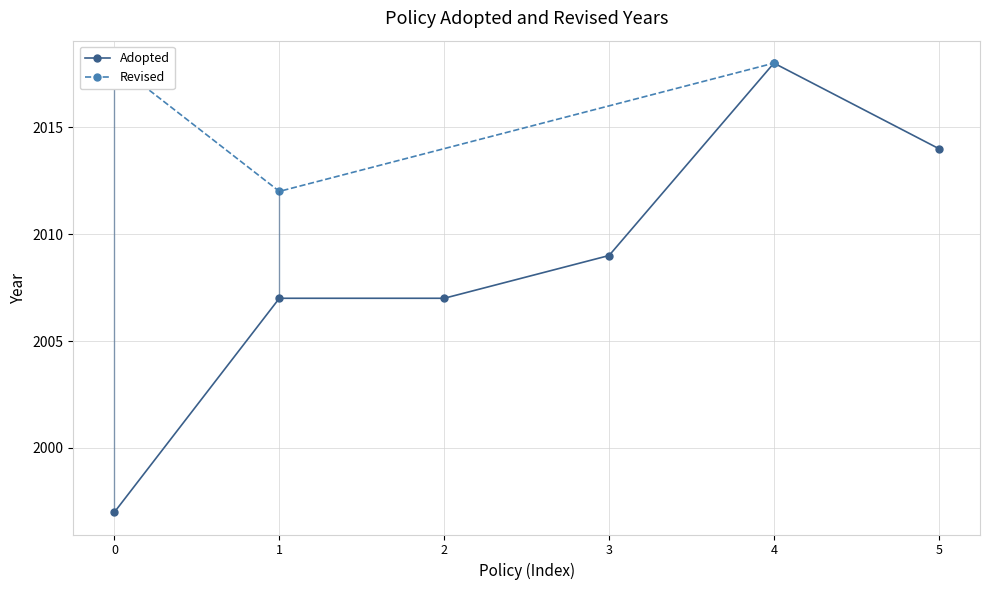

The value of Adopted at 2 is 600. True or false?

False